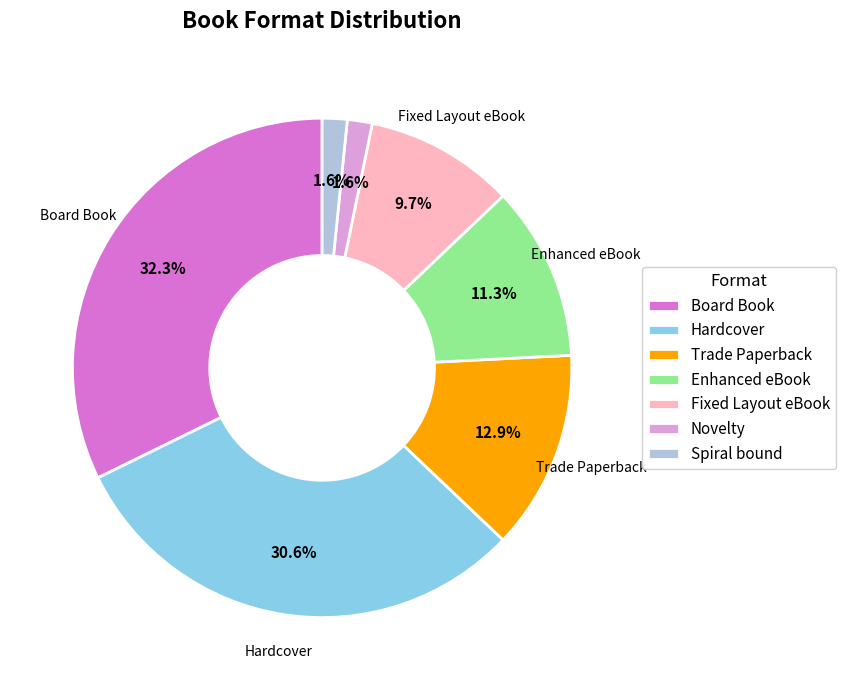

To the nearest percent, what is the difference between the Novelty and Trade Paperback slice percentages?

11%